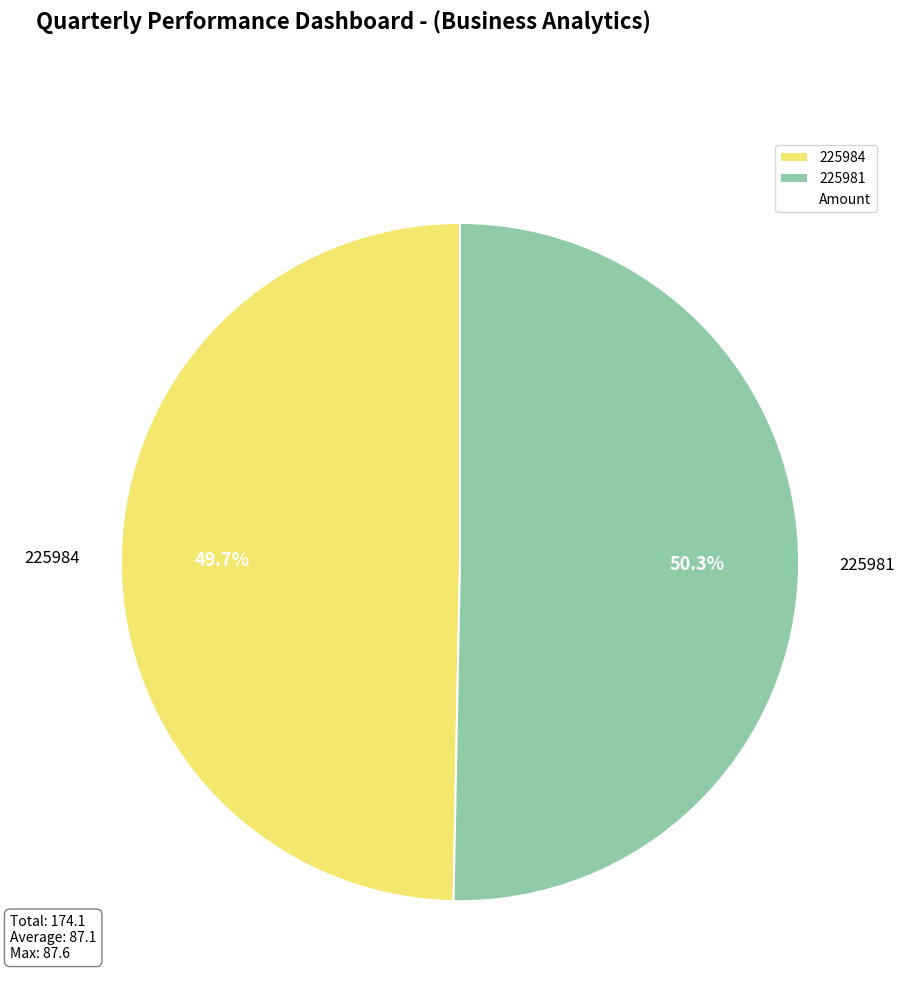

What is the ratio of the value at 225984 to the value at 225981?

1.0